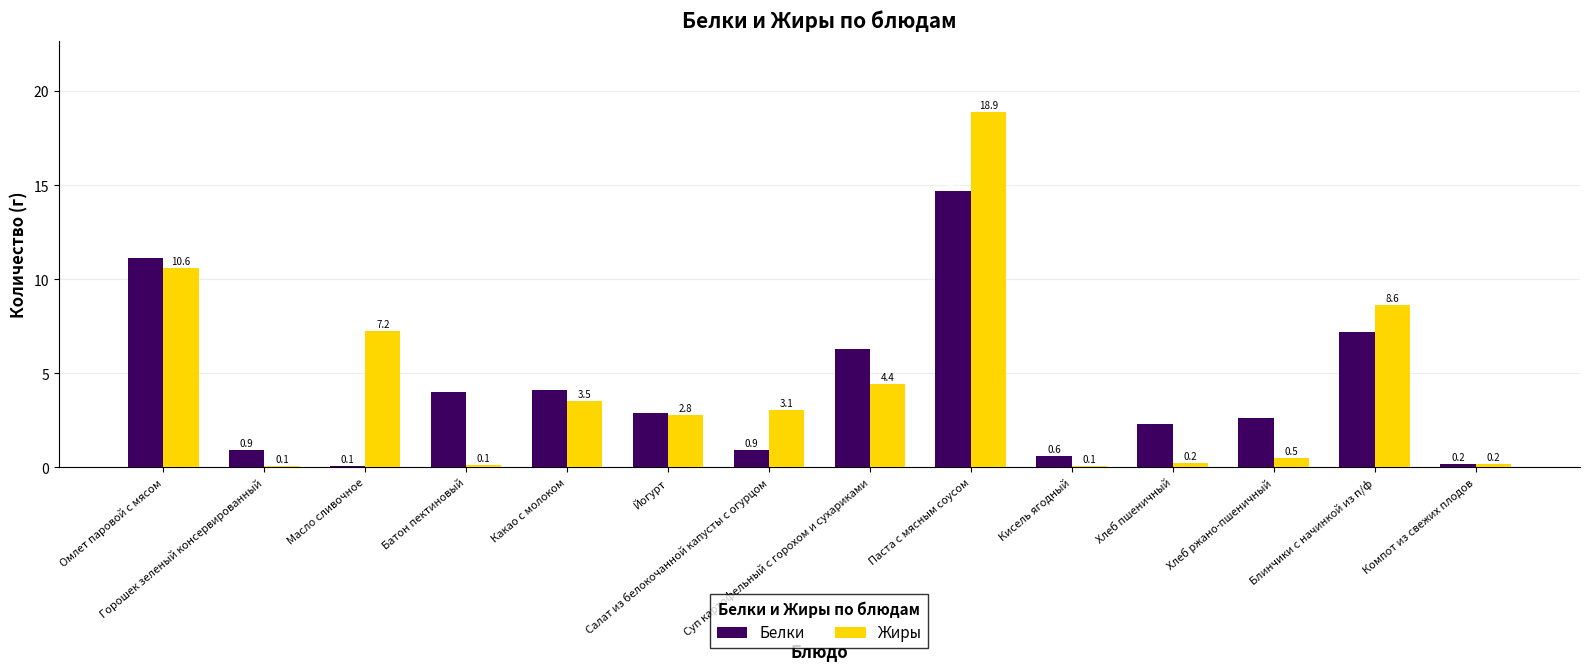

What is the greatest value displayed?

18.9